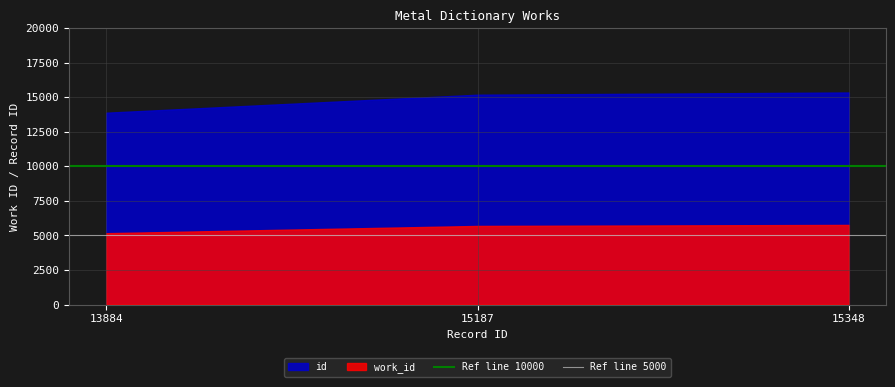

What is the minimum value shown in the chart?

5163